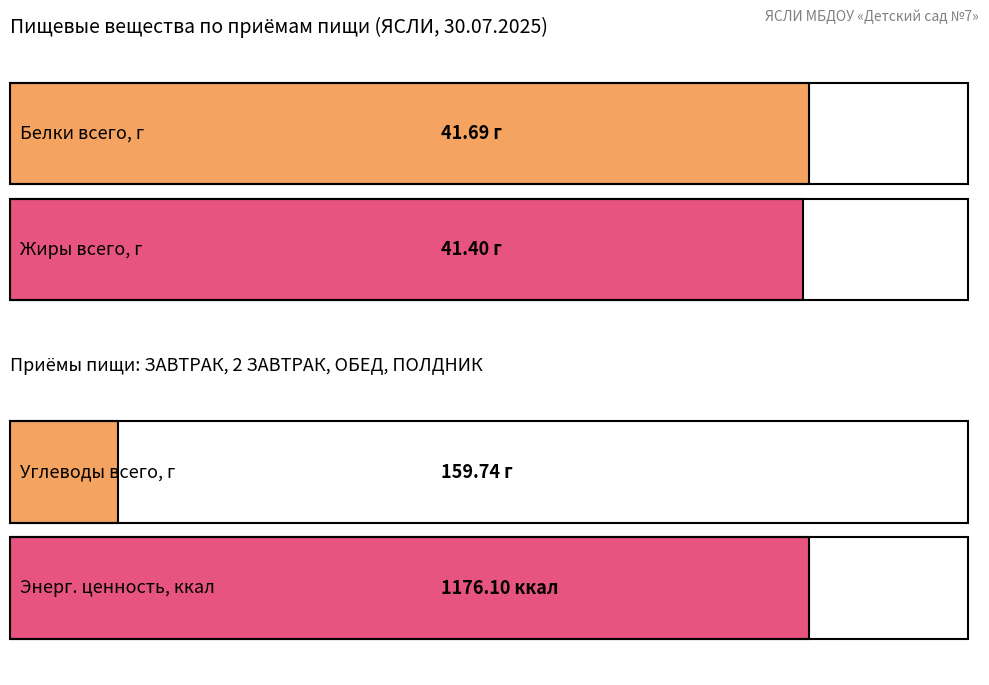

What is the sum of the Ж (жиры) values at ОБЕД and ЗАВТРАК?

26.0